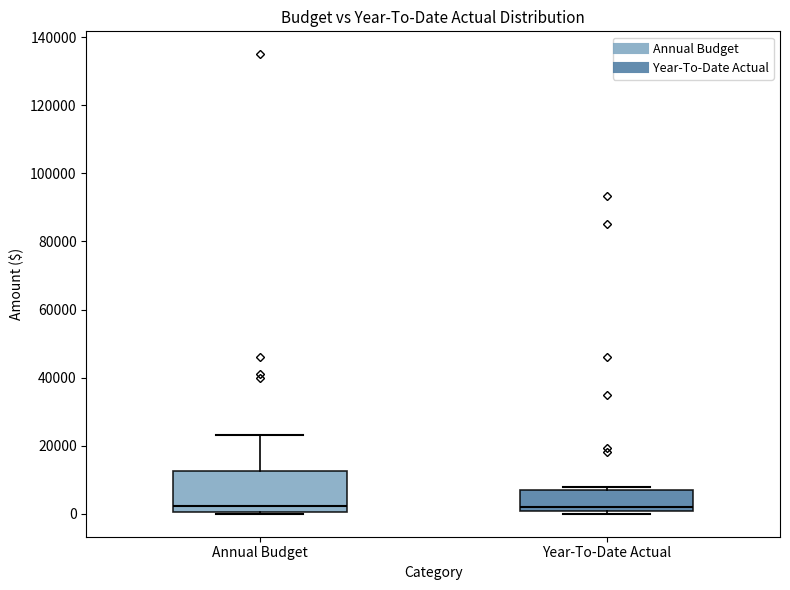

Reading left to right, read every box against the y-axis: the position of its median line, the range the box covers, and the ends of its whiskers. The values are not printed on the chart, so give them approximately, as read against the axis.

Annual Budget: median 2000, box 0 to 12000, whiskers 0 to 24000
Year-To-Date Actual: median 2000, box 0 to 8000, whiskers 0 (just below the box's lower edge) to 8000 (just above the box's upper edge)